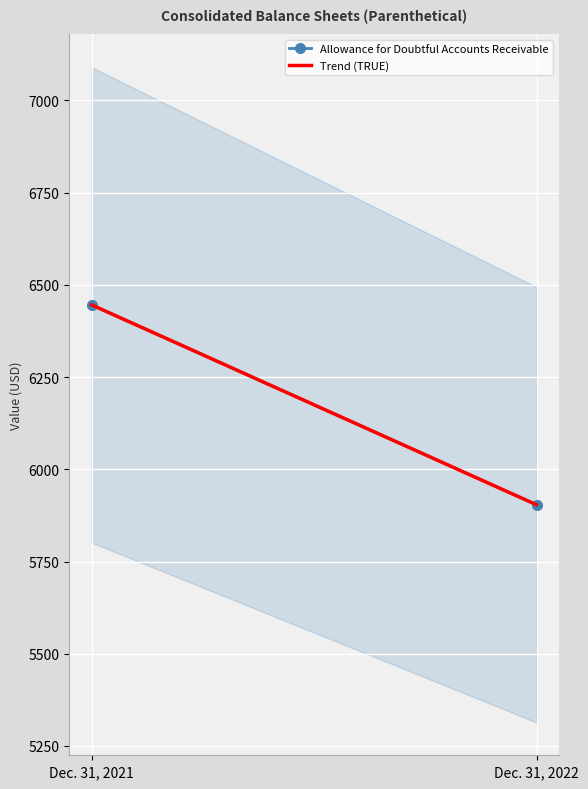

Count the values in the range 5904 to 6446.

2